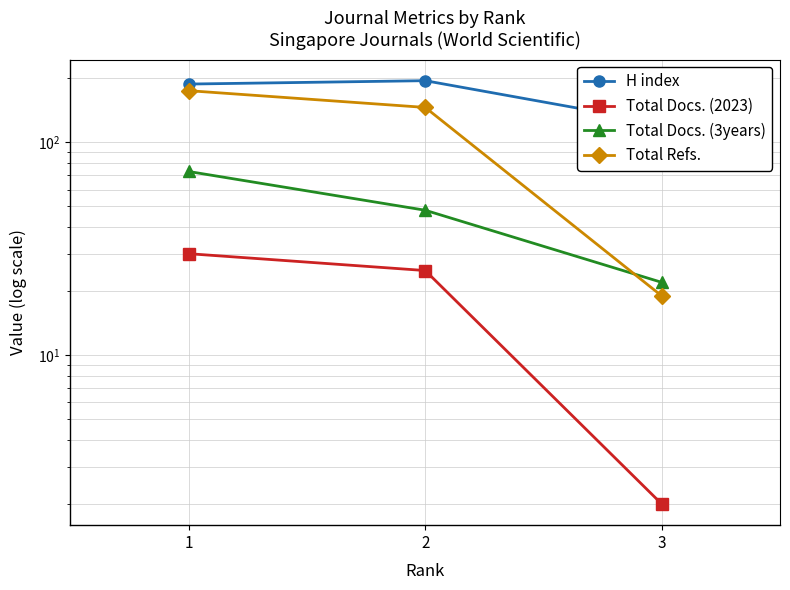

At which label is Total Refs. closest to 97?

2